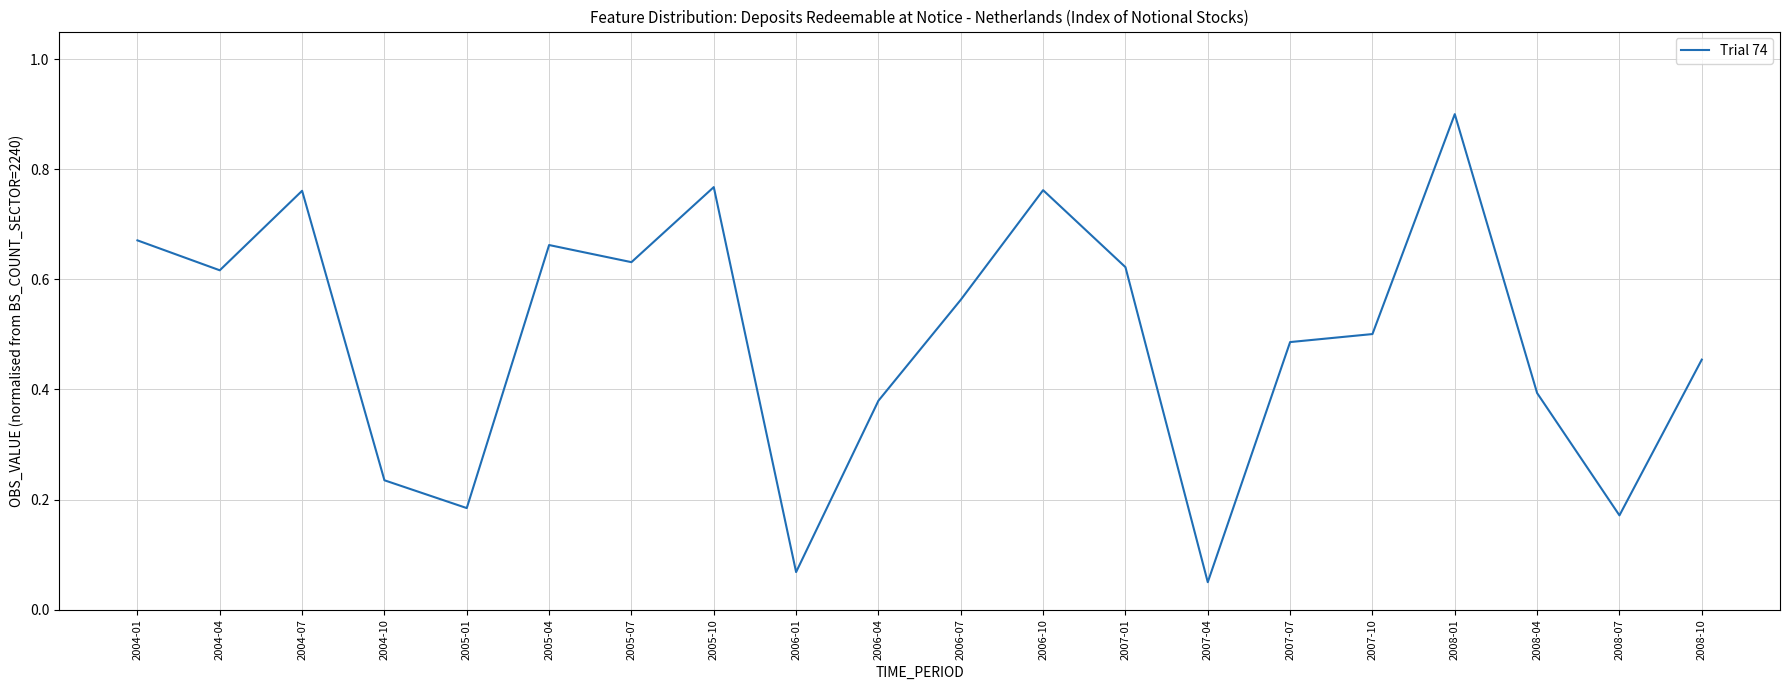

True or false: the data shows 0.4 at 2006-04.

True